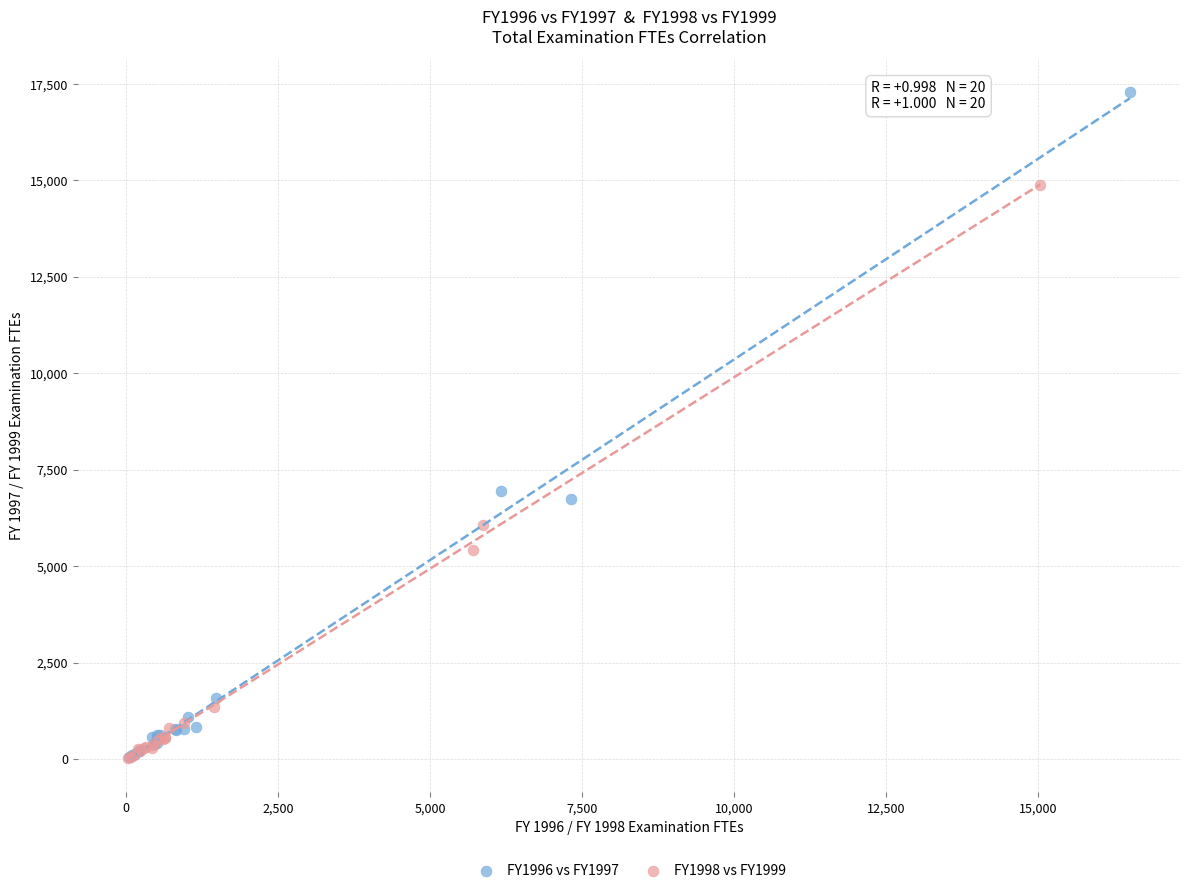

What are all the series names shown in the legend?

FY1996 vs FY1997, FY1998 vs FY1999